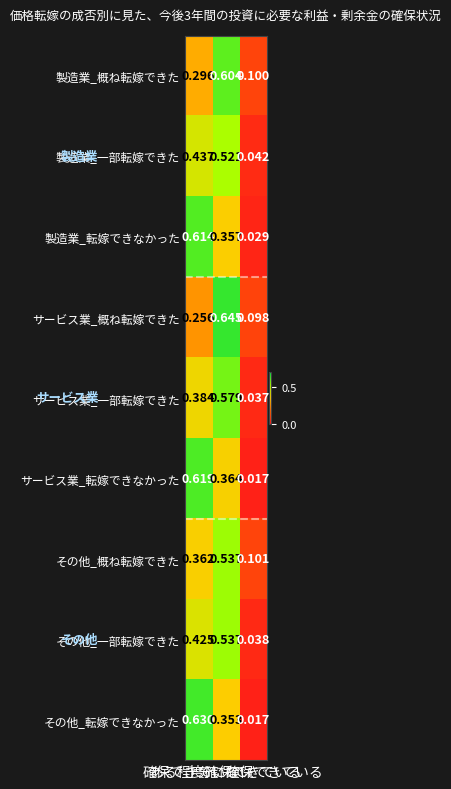

Which series has the widest spread of values?

その他_転嫁できなかった